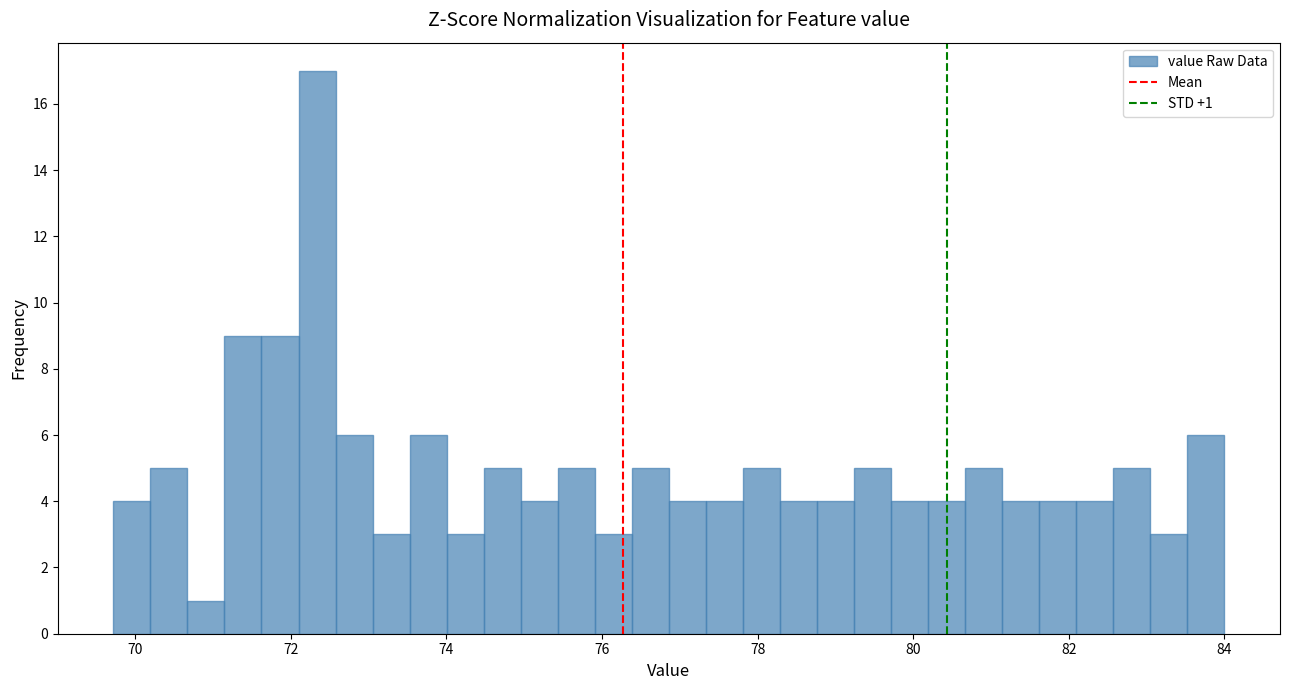

Read against the x-axis, roughly where is the centre of the tallest bar?

72.4